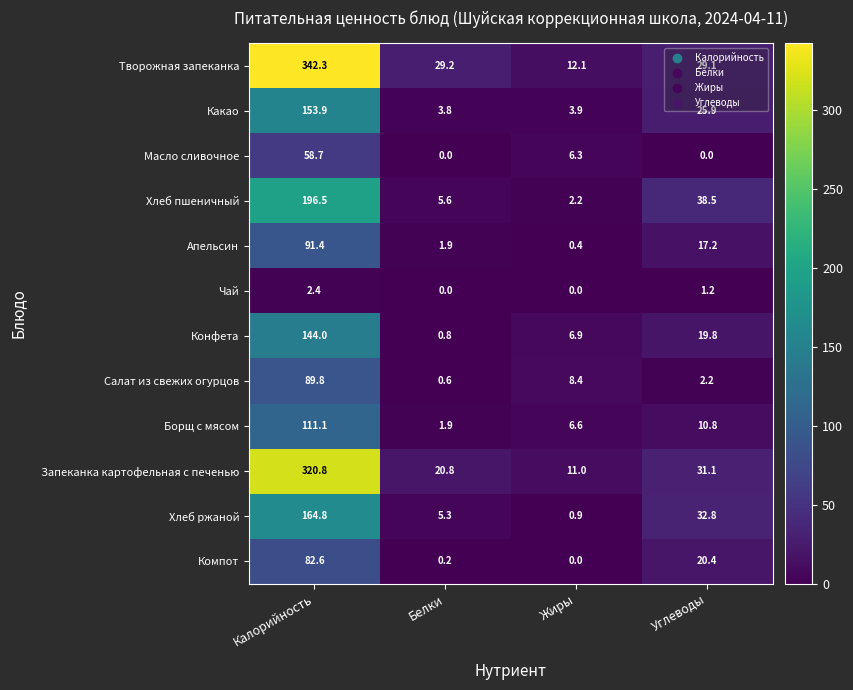

List the series in order of their peak value, lowest first.

Чай, Масло сливочное, Компот, Салат из свежих огурцов, Апельсин, Борщ с мясом, Конфета, Какао, Хлеб ржаной, Хлеб пшеничный, Запеканка картофельная с печенью, Творожная запеканка